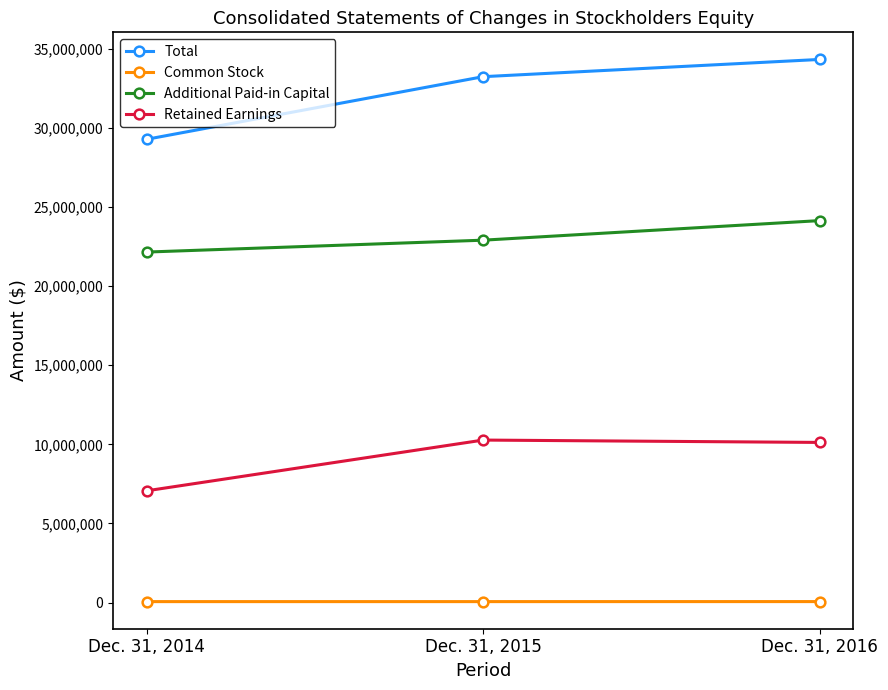

What is the minimum value for Retained Earnings?

7062450